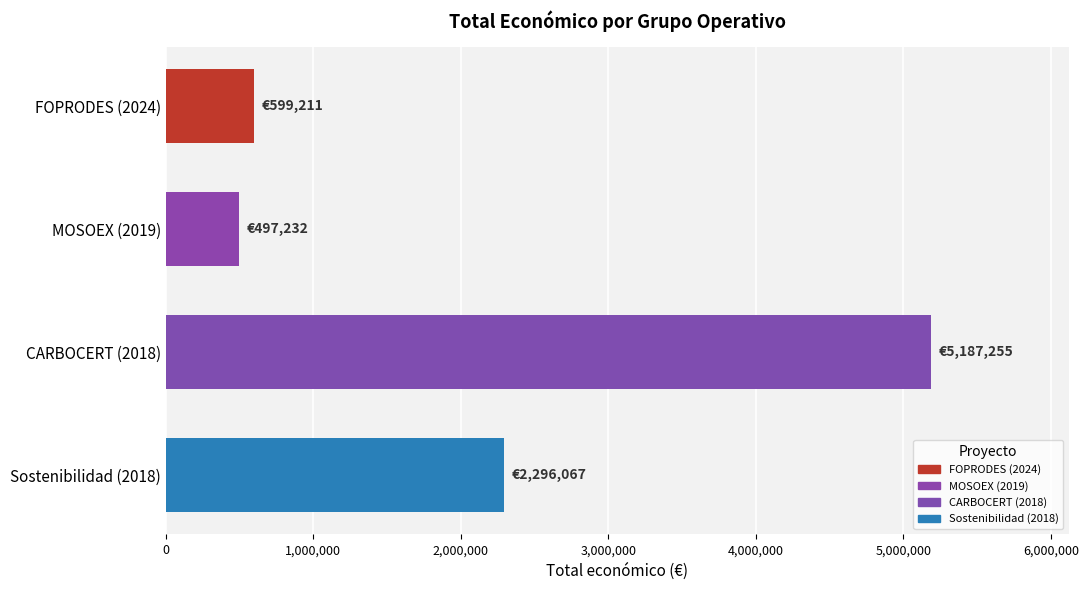

Are the bars horizontal?

Yes